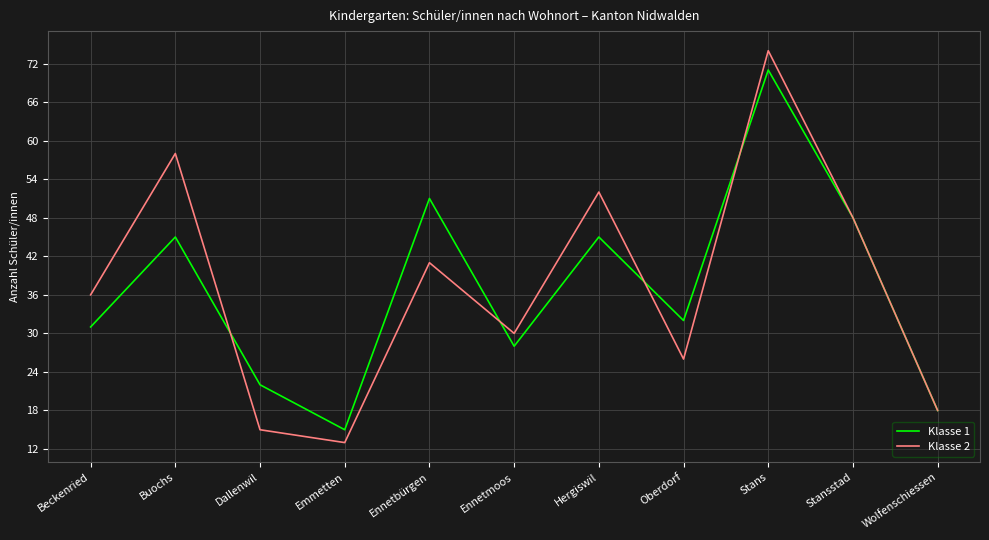

List the labels in order of Klasse 2 value, largest first.

Stans, Buochs, Hergiswil, Stansstad, Ennetbürgen, Beckenried, Ennetmoos, Oberdorf, Wolfenschiessen, Dallenwil, Emmetten